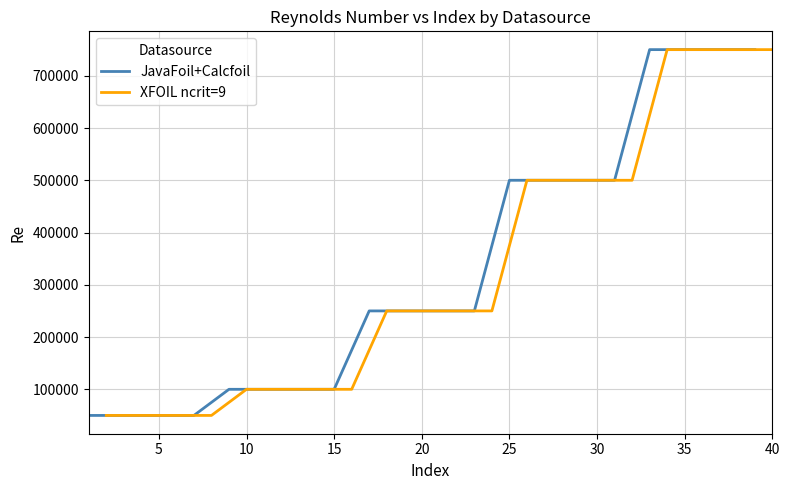

What is the highest value of the JavaFoil+Calcfoil series?

750000